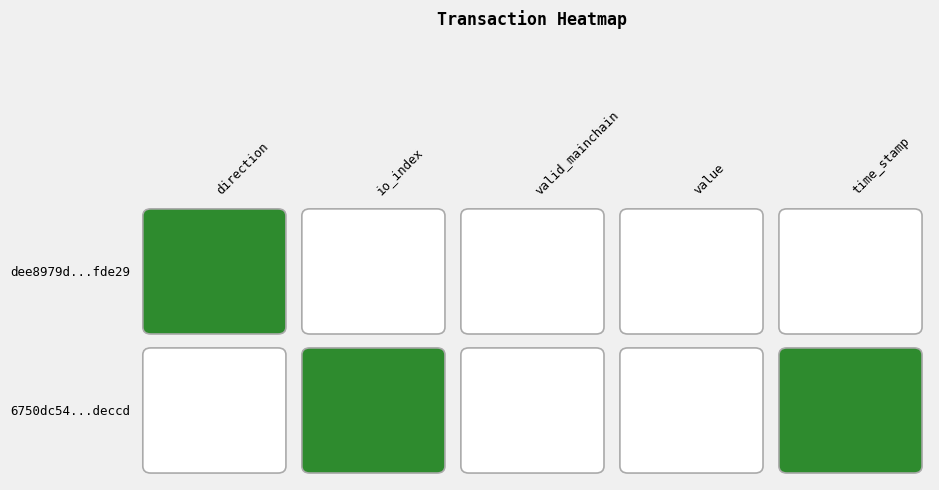

Reading right to left, transcribe all the data shown in this chart.

6750dc54e148e30c59dbe71f0748194b06deccd: 1576470162.0	2.7	1.0	50.0	-1.0
dee8979d8c1c8226d260b26e0b6f901769fde29: 1576455731.0	2.7	1.0	4.0	1.0